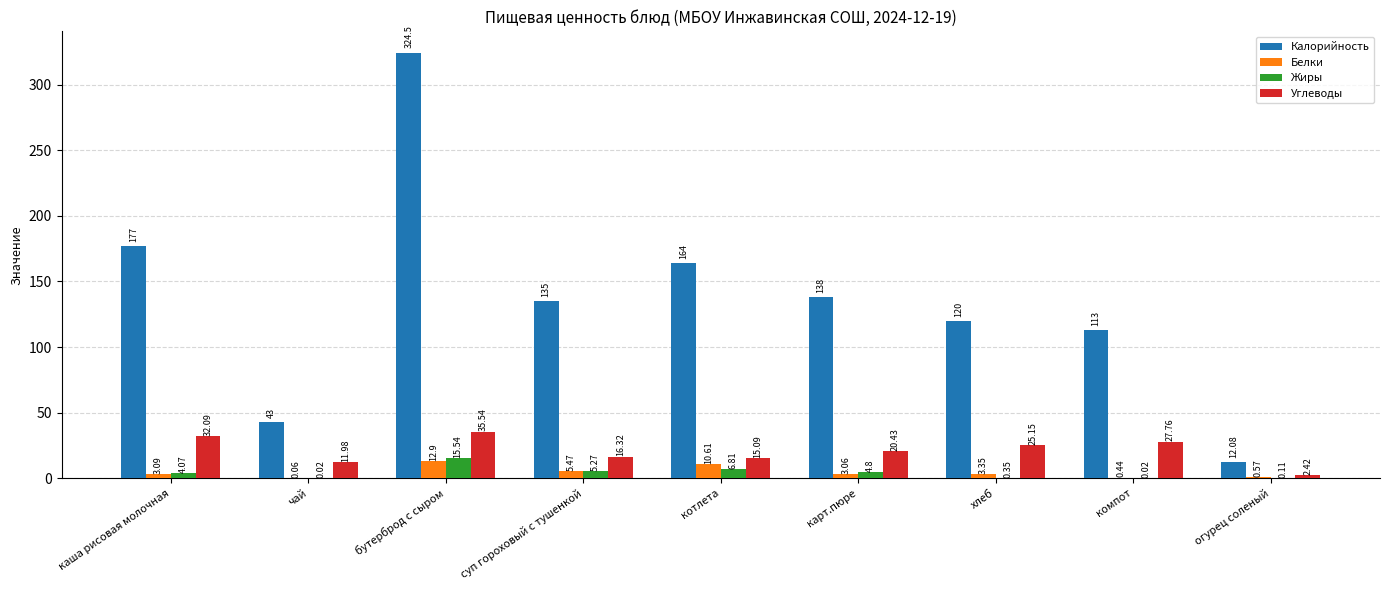

At which label is Жиры closest to 7?

котлета